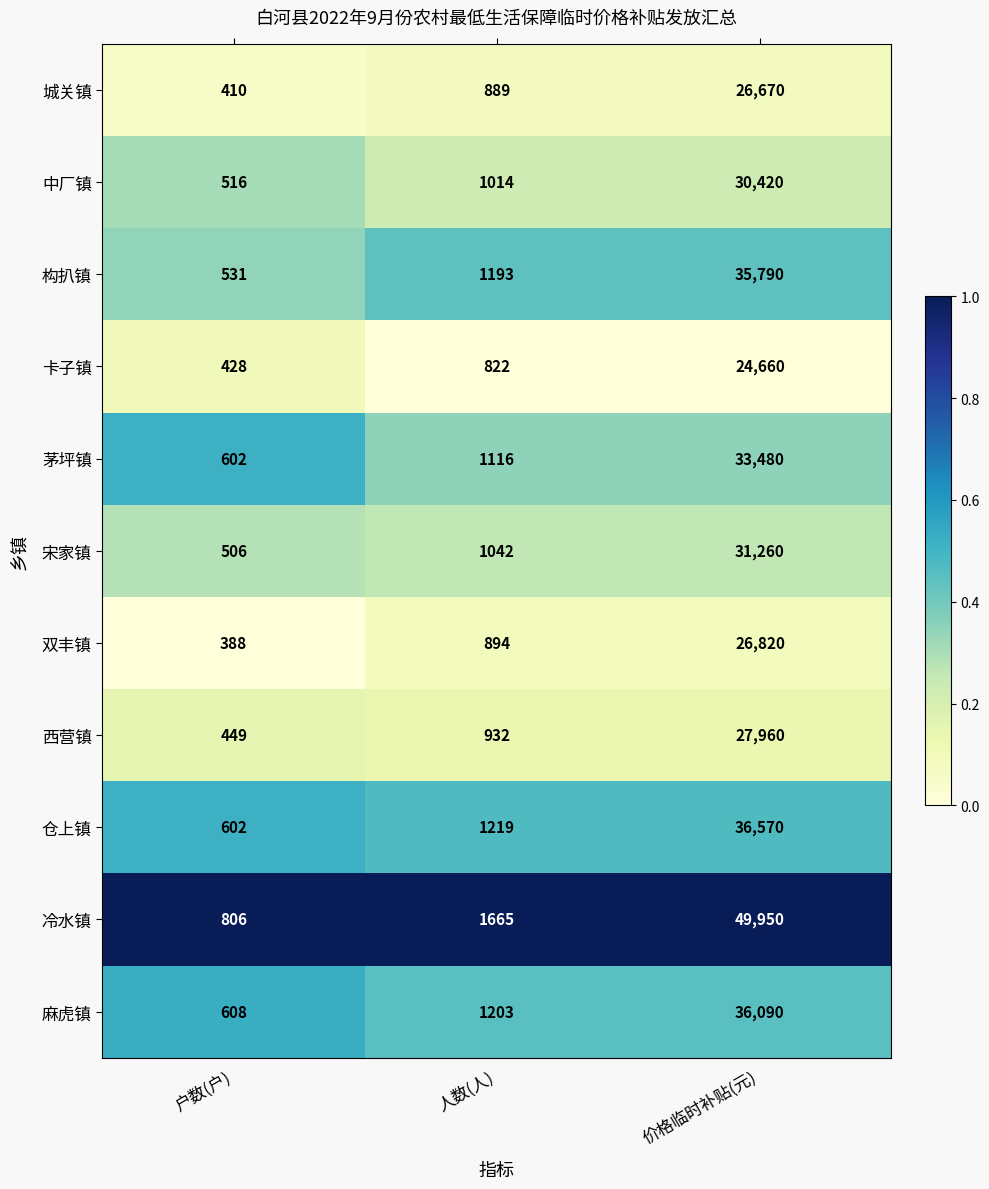

True or false: 麻虎镇 has a value of 608 at 户数(户).

True